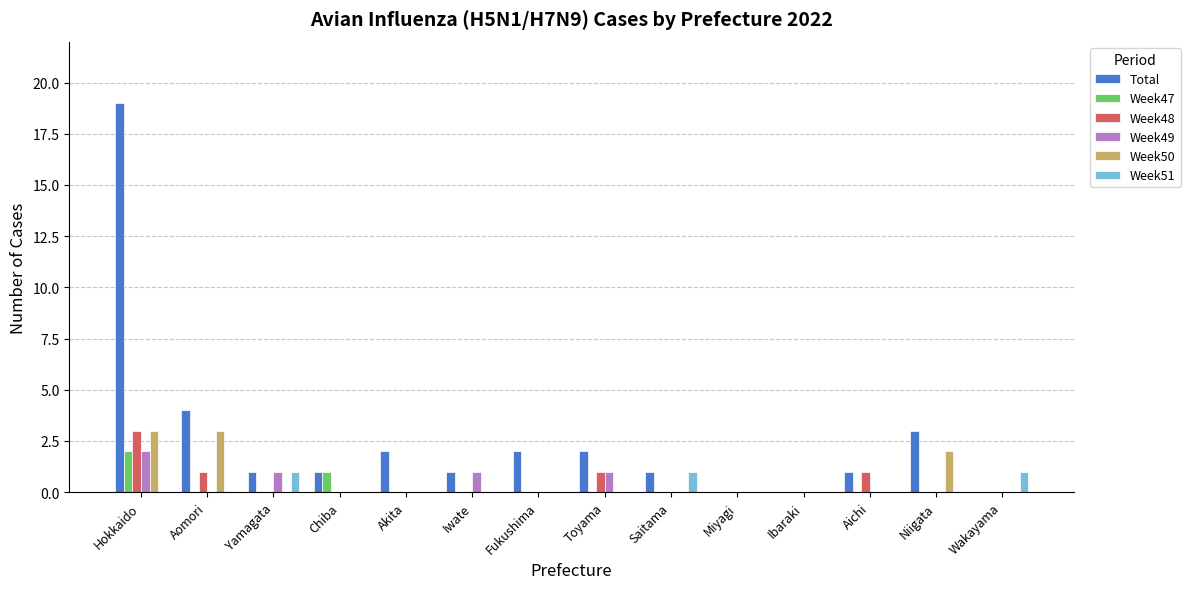

The value of Week48 at Fukushima is 0. True or false?

True